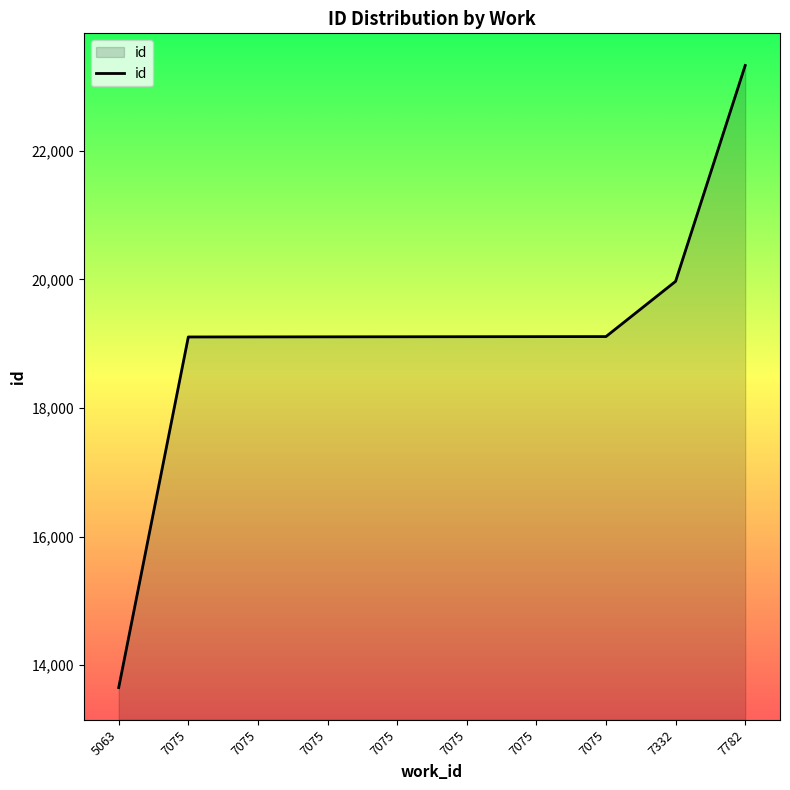

Does the chart display data point markers on the line(s)?

No